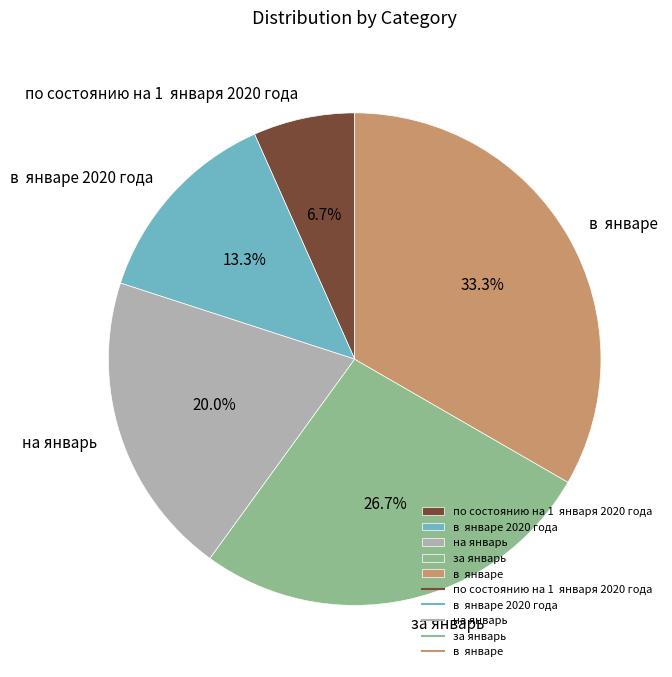

Is there a majority slice in this chart?

No